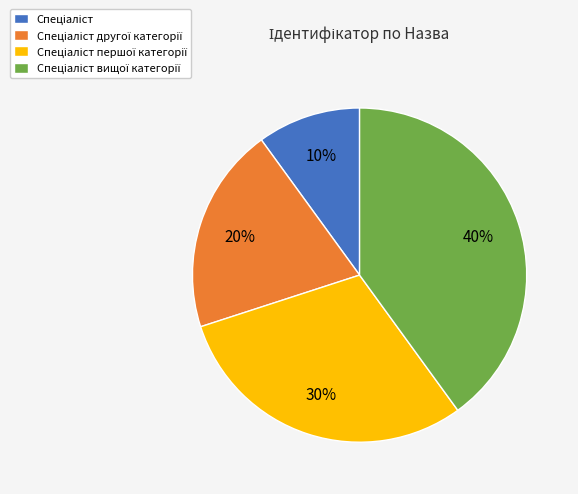

Do Спеціаліст and Спеціаліст другої категорії together represent more than half of the pie?

No